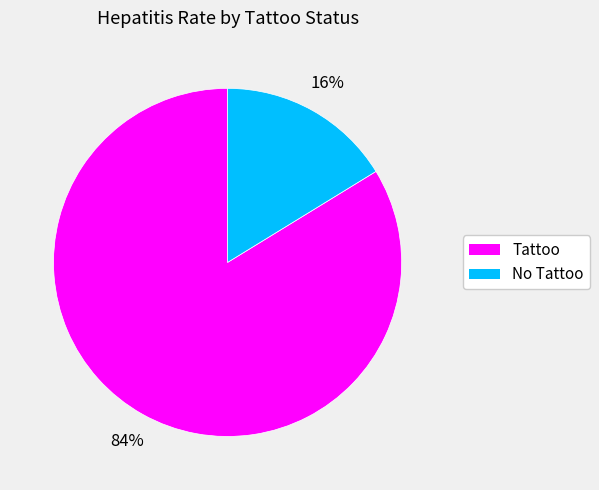

Between Tattoo and No Tattoo, which is larger?

Tattoo